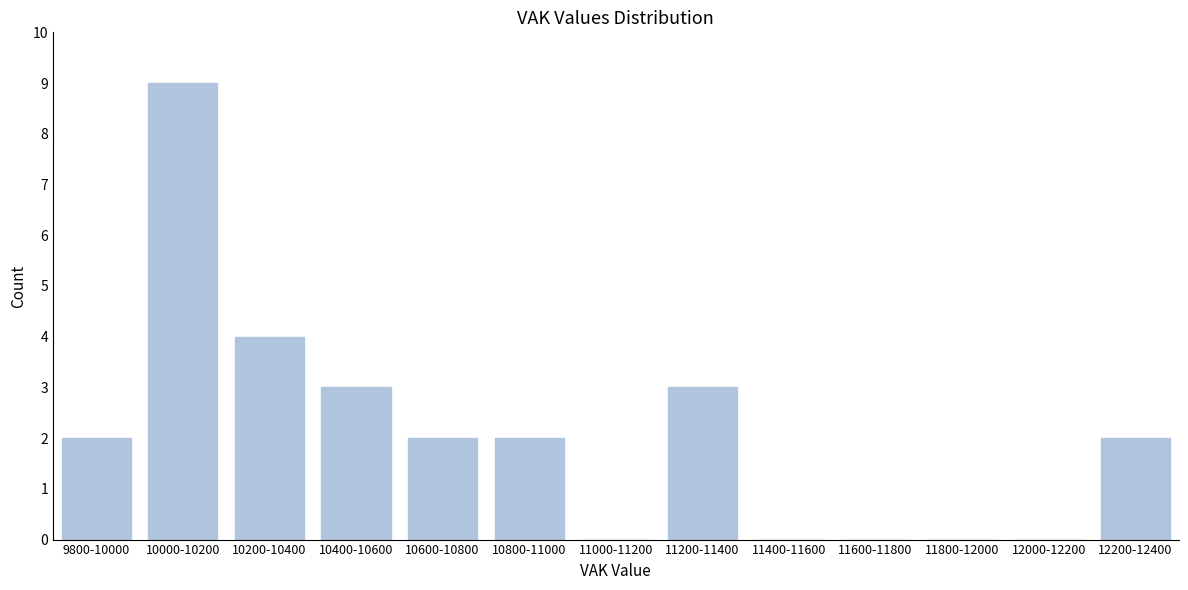

Reading left to right, extract all data points from this chart.

9800-10000=2	10000-10200=9	10200-10400=4	10400-10600=3	10600-10800=2	10800-11000=2	11000-11200=0	11200-11400=3	11400-11600=0	11600-11800=0	11800-12000=0	12000-12200=0	12200-12400=2